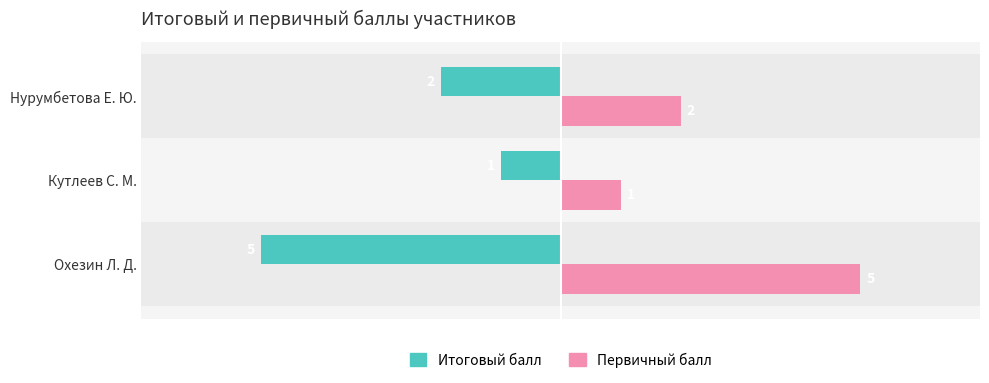

Which series has the largest total across all categories?

Первичный балл